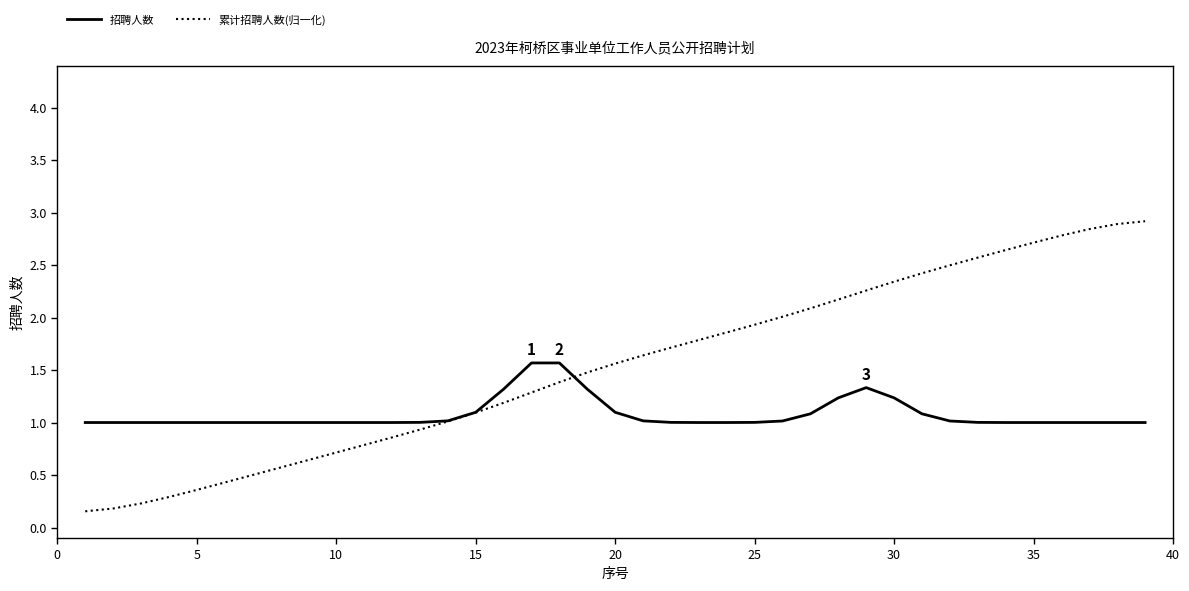

List the series in order of their peak value, lowest first.

招聘人数, 累计招聘人数(归一化)